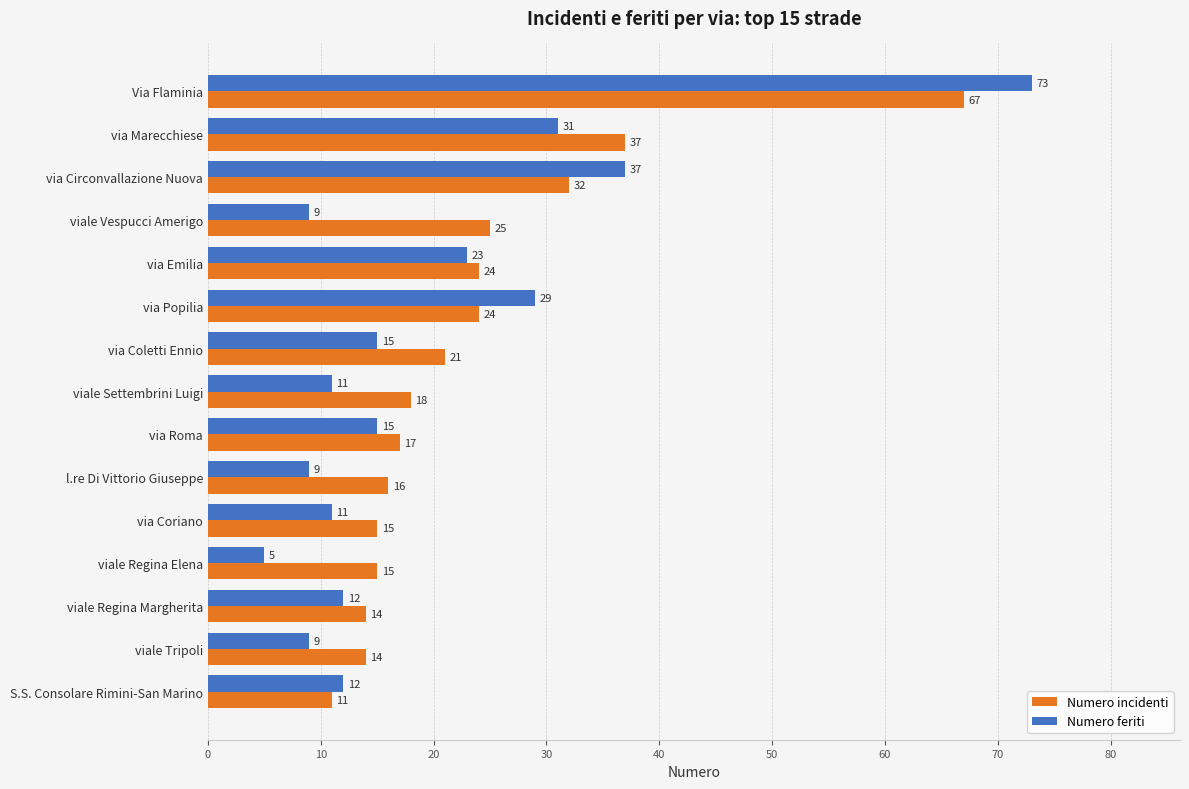

What is the sum of the Numero incidenti values at S.S. Consolare Rimini-San Marino and via Roma?

28